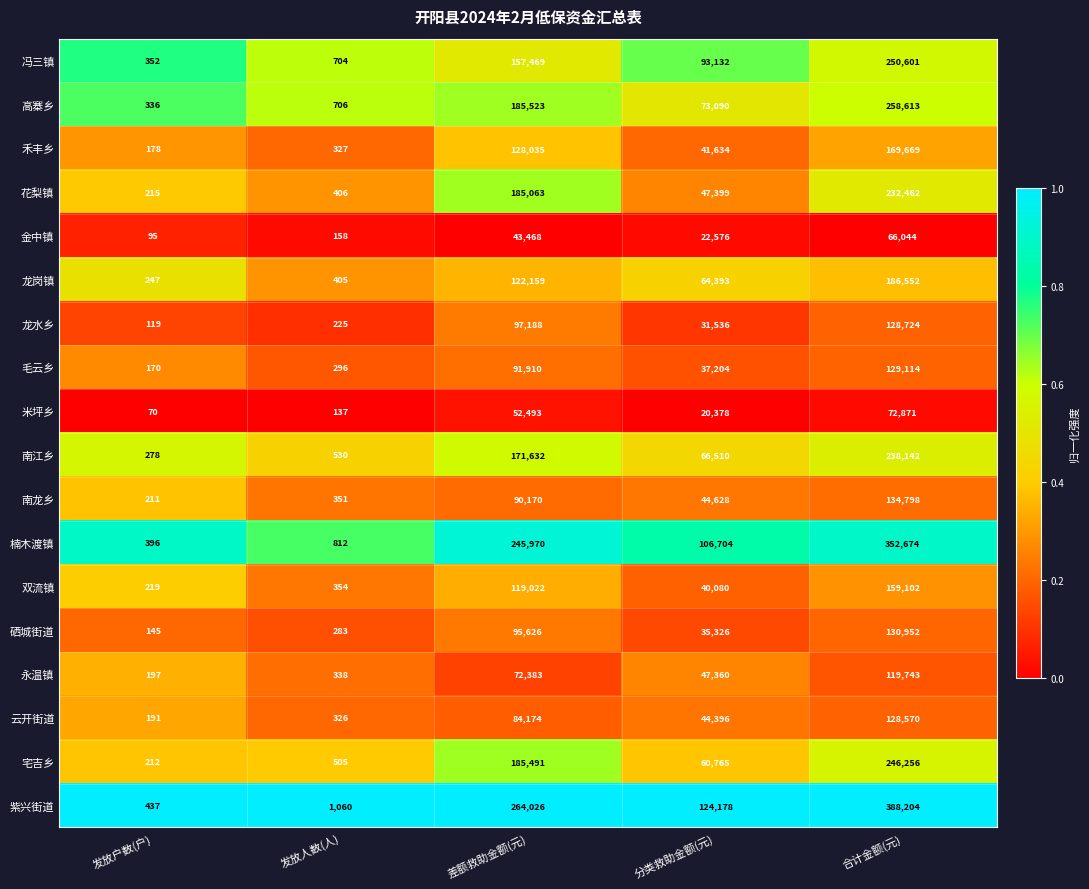

Is it true that 龙水乡 equals 169399 at 差额救助金额(元)?

False